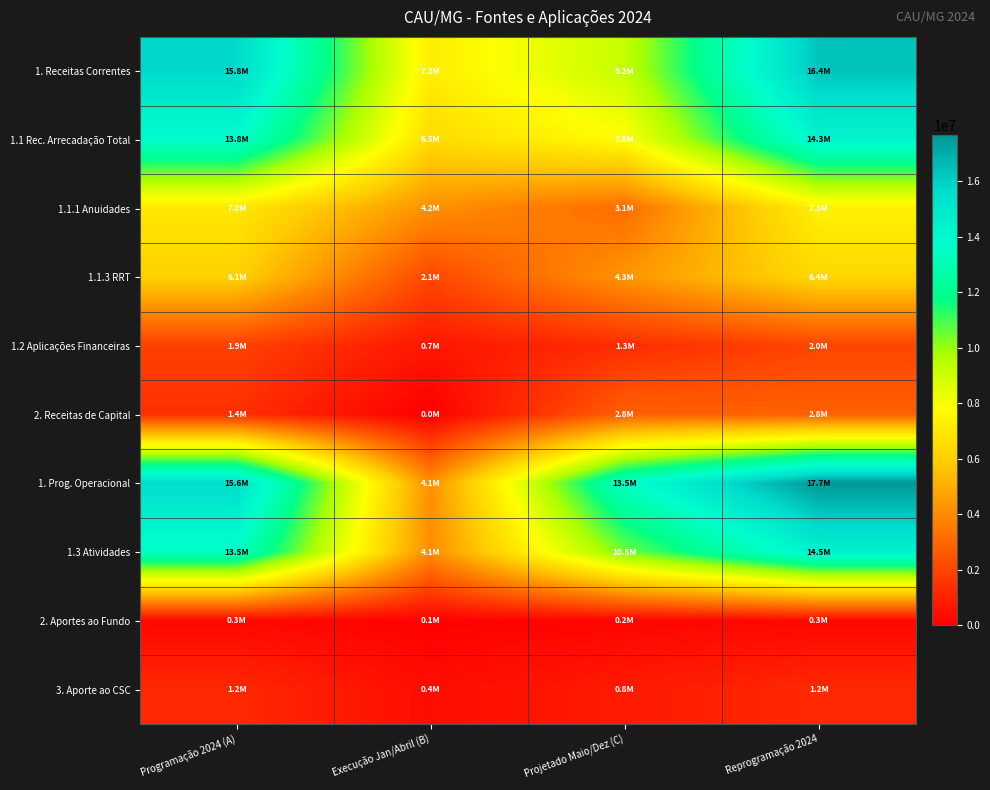

What is the maximum value shown in the chart?

17658684.6